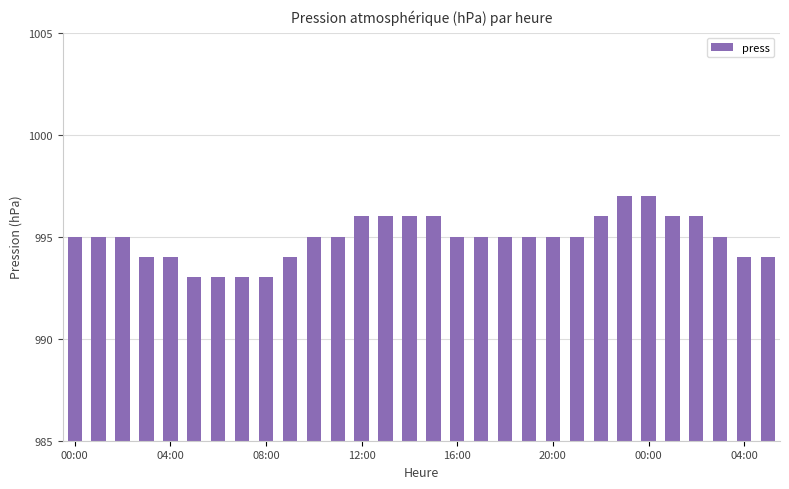

Count the values in the range 994 to 996.

24